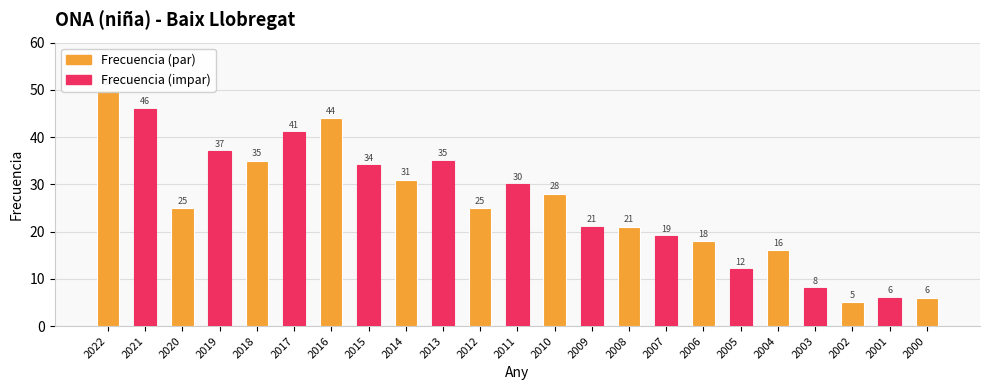

How many bars are there in total?

23